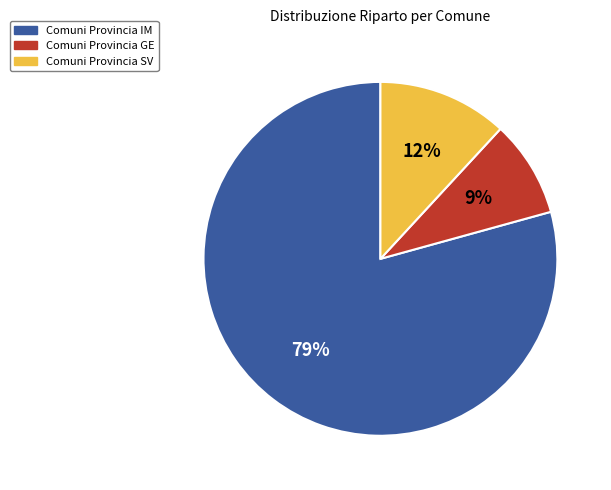

True or false: Comuni Provincia GE accounts for 19% of the total.

False